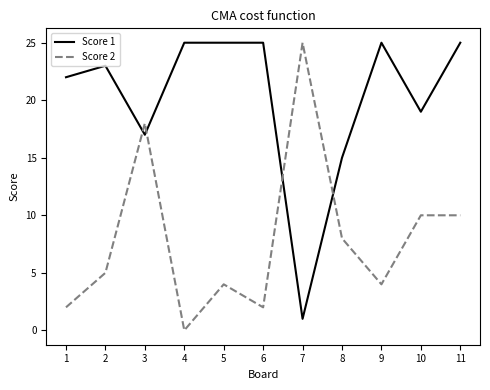

At which category does Score 2 reach its first local peak?

3